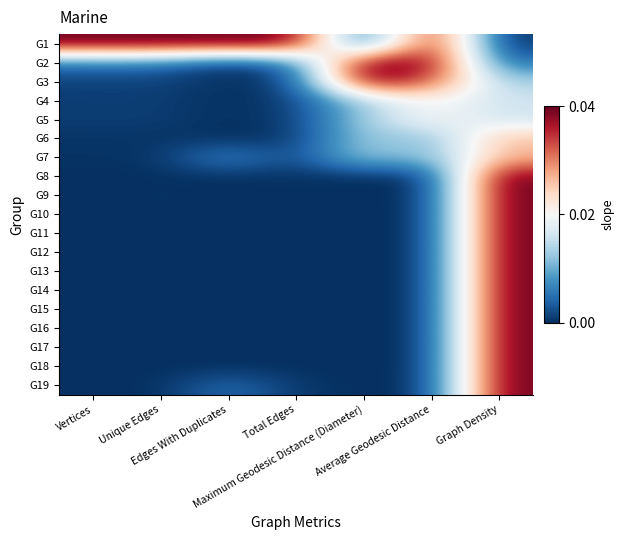

Which label corresponds to the smallest value in the chart?

Maximum Geodesic Distance (Diameter)